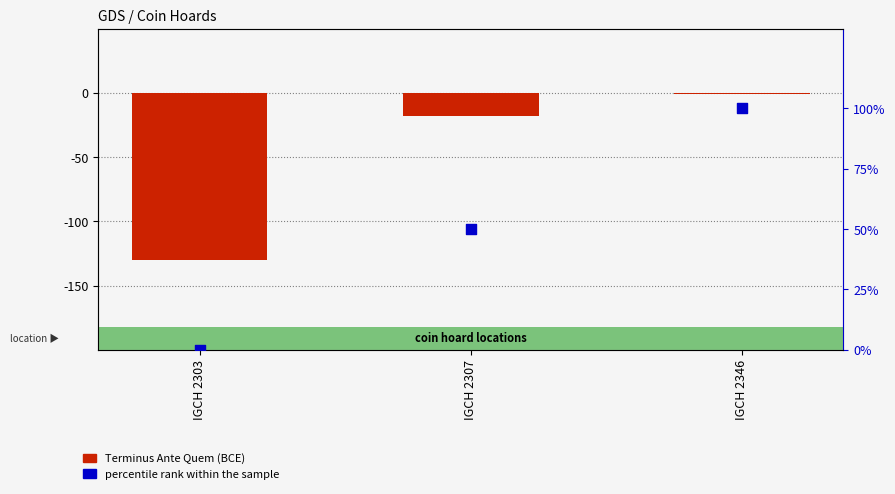

Which series reaches the maximum Y coordinate?

percentile rank within the sample